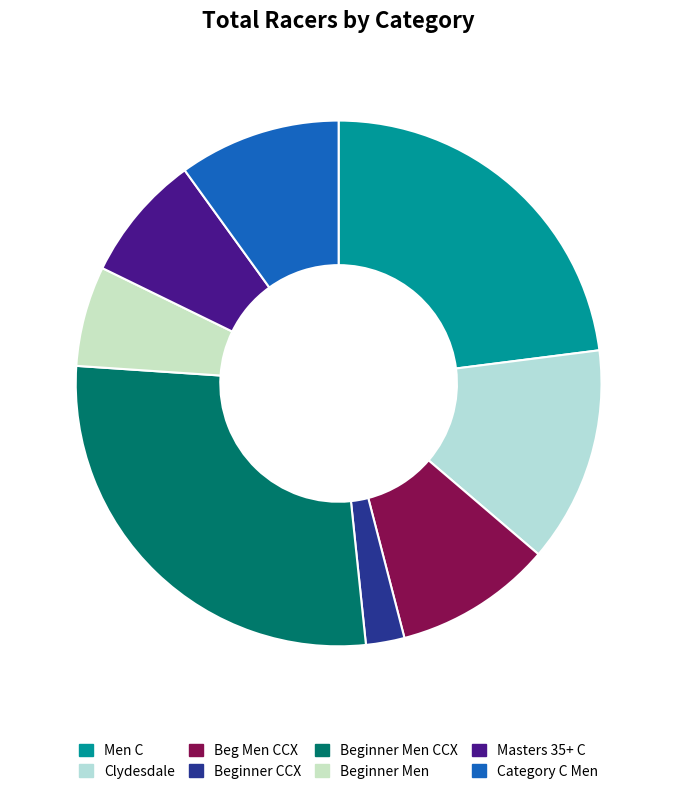

How many segments does this pie chart have?

8